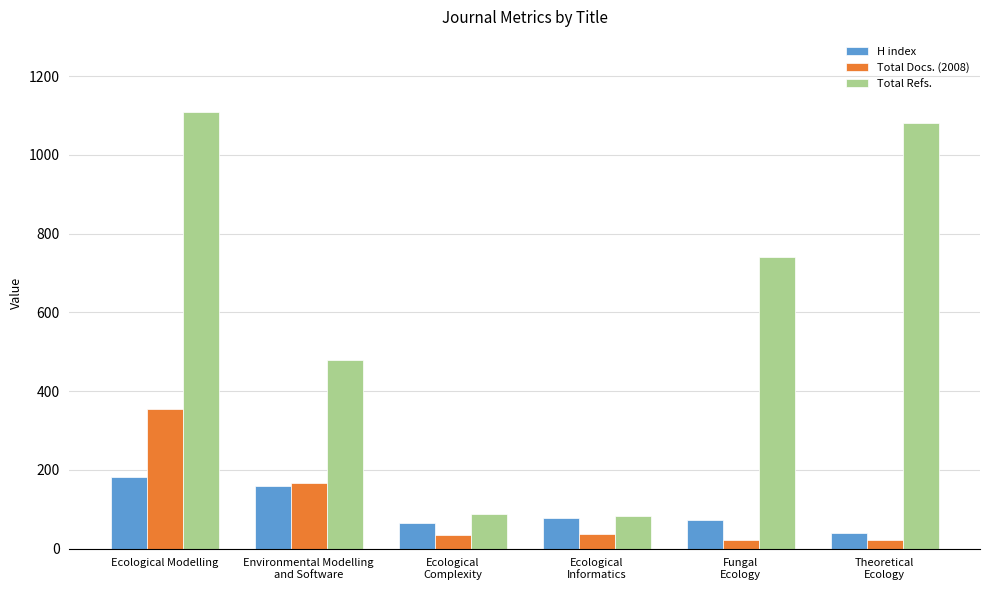

At how many categories does at least one series exceed 108?

4